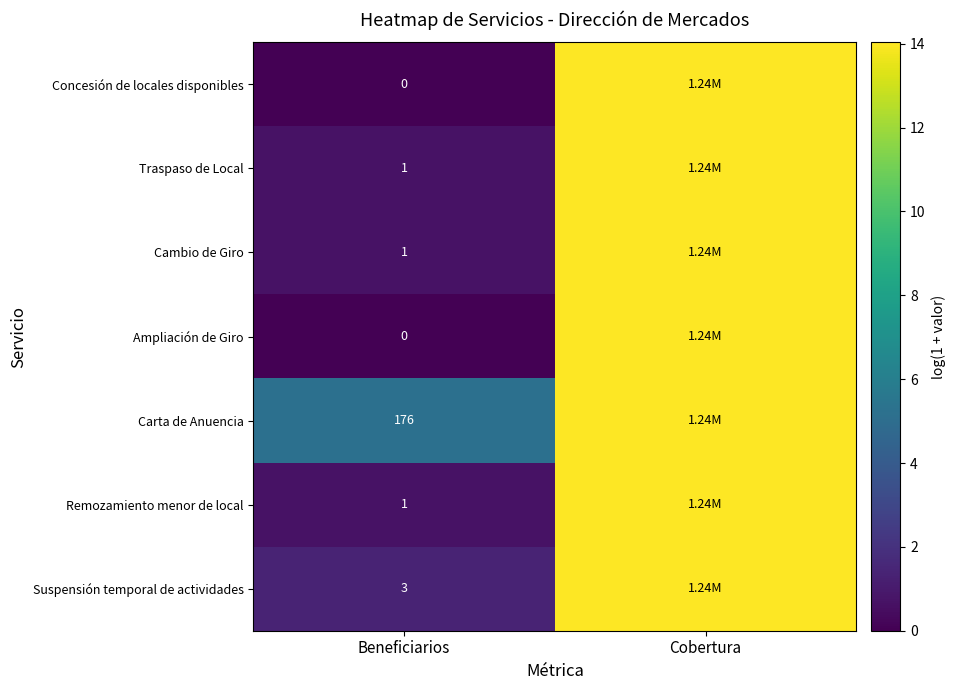

The value of Carta de Anuencia at Cobertura is 14.0. True or false?

True